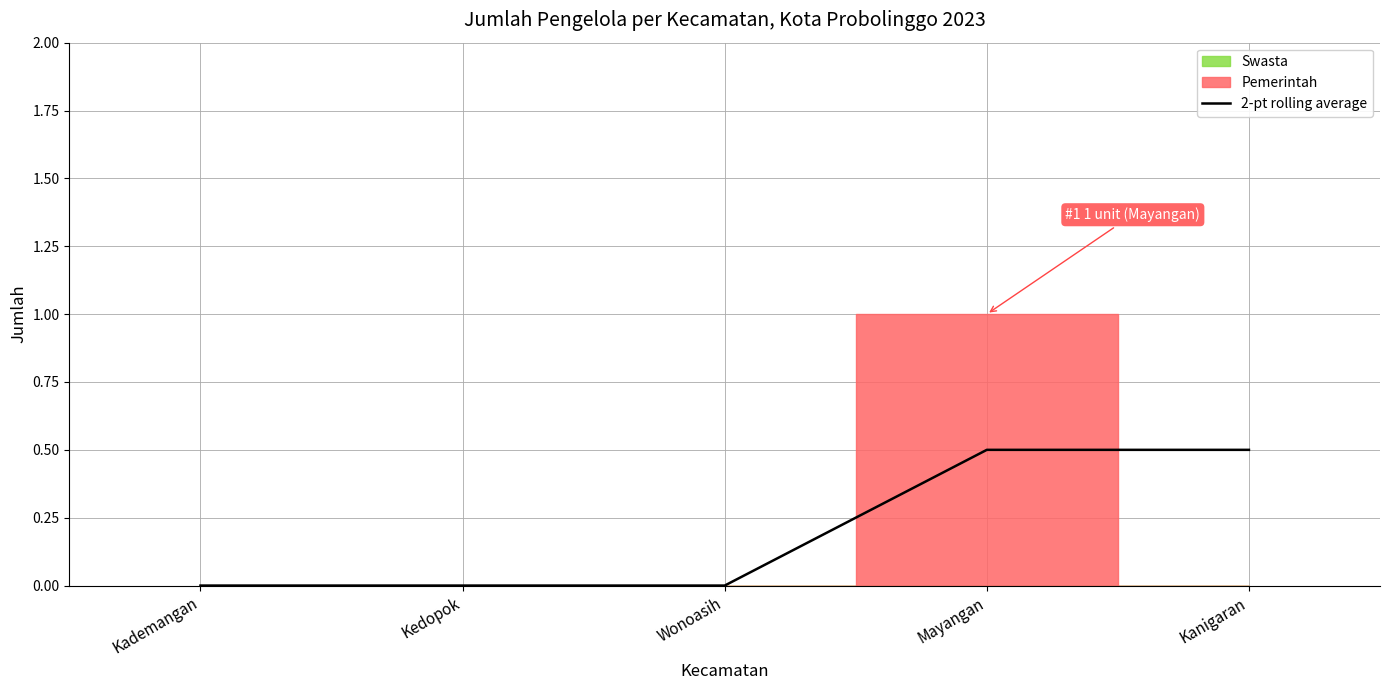

What is the difference between the maximum and minimum values?

0.5